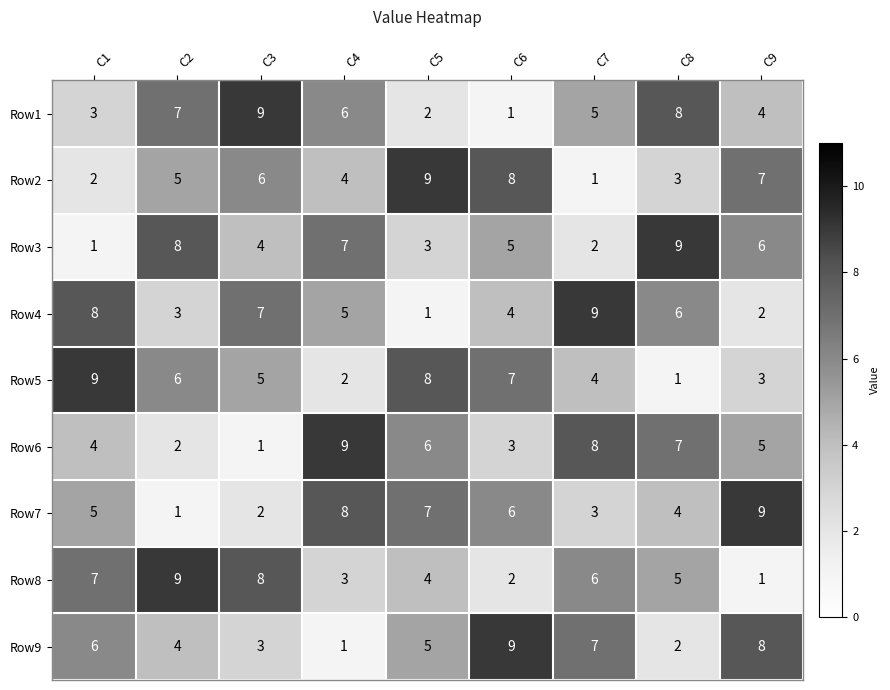

At which label does Row8 first exceed 5?

C1